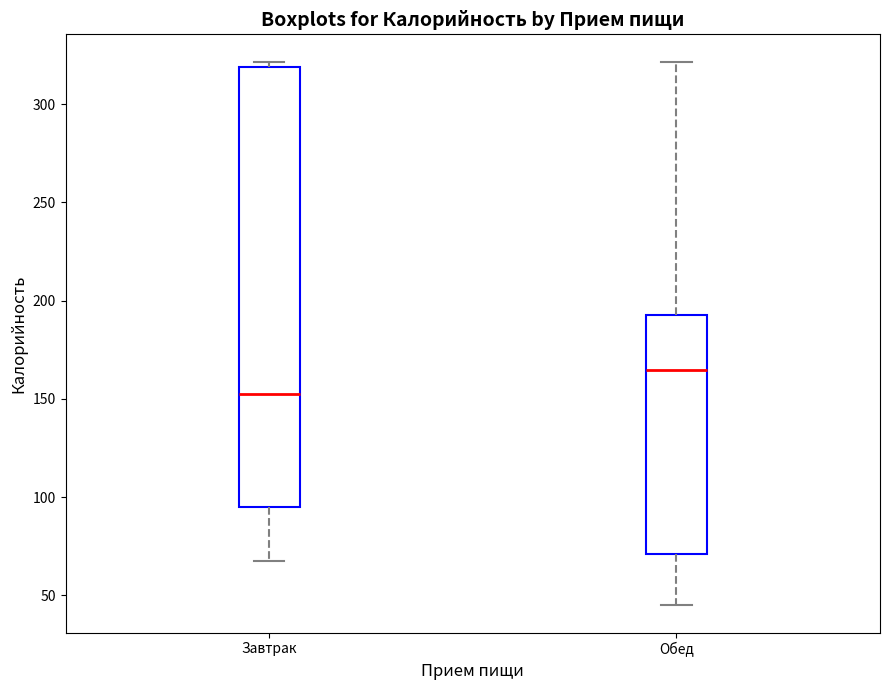

Reading left to right, transcribe this box plot: for each box, give where its median line is, the range the box spans, and where its two whiskers end, as read against the y-axis. The values are not printed on the chart, so give them approximately, as read against the axis.

Завтрак: median 155, box 95 to 320, whiskers 65 to 320 (just above the box's upper edge)
Обед: median 165, box 70 to 190, whiskers 45 to 320